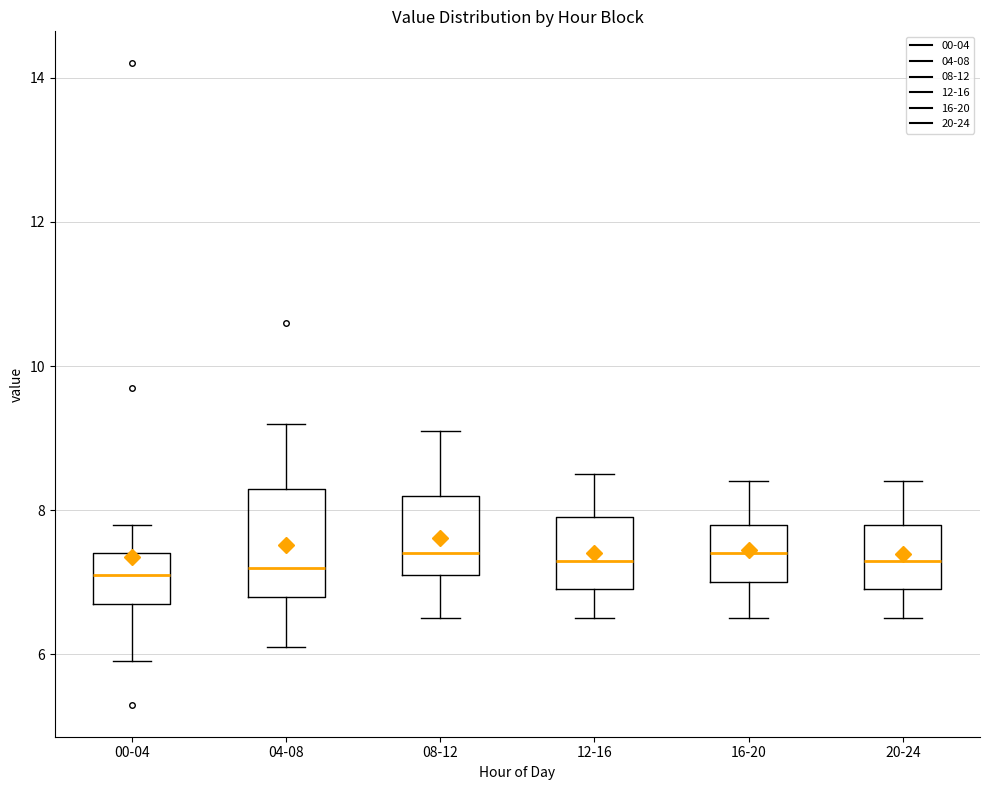

Where is the upper edge of the box for 08-12 on the y-axis? The values are not printed on the chart, so give them approximately, as read against the axis.

8.2